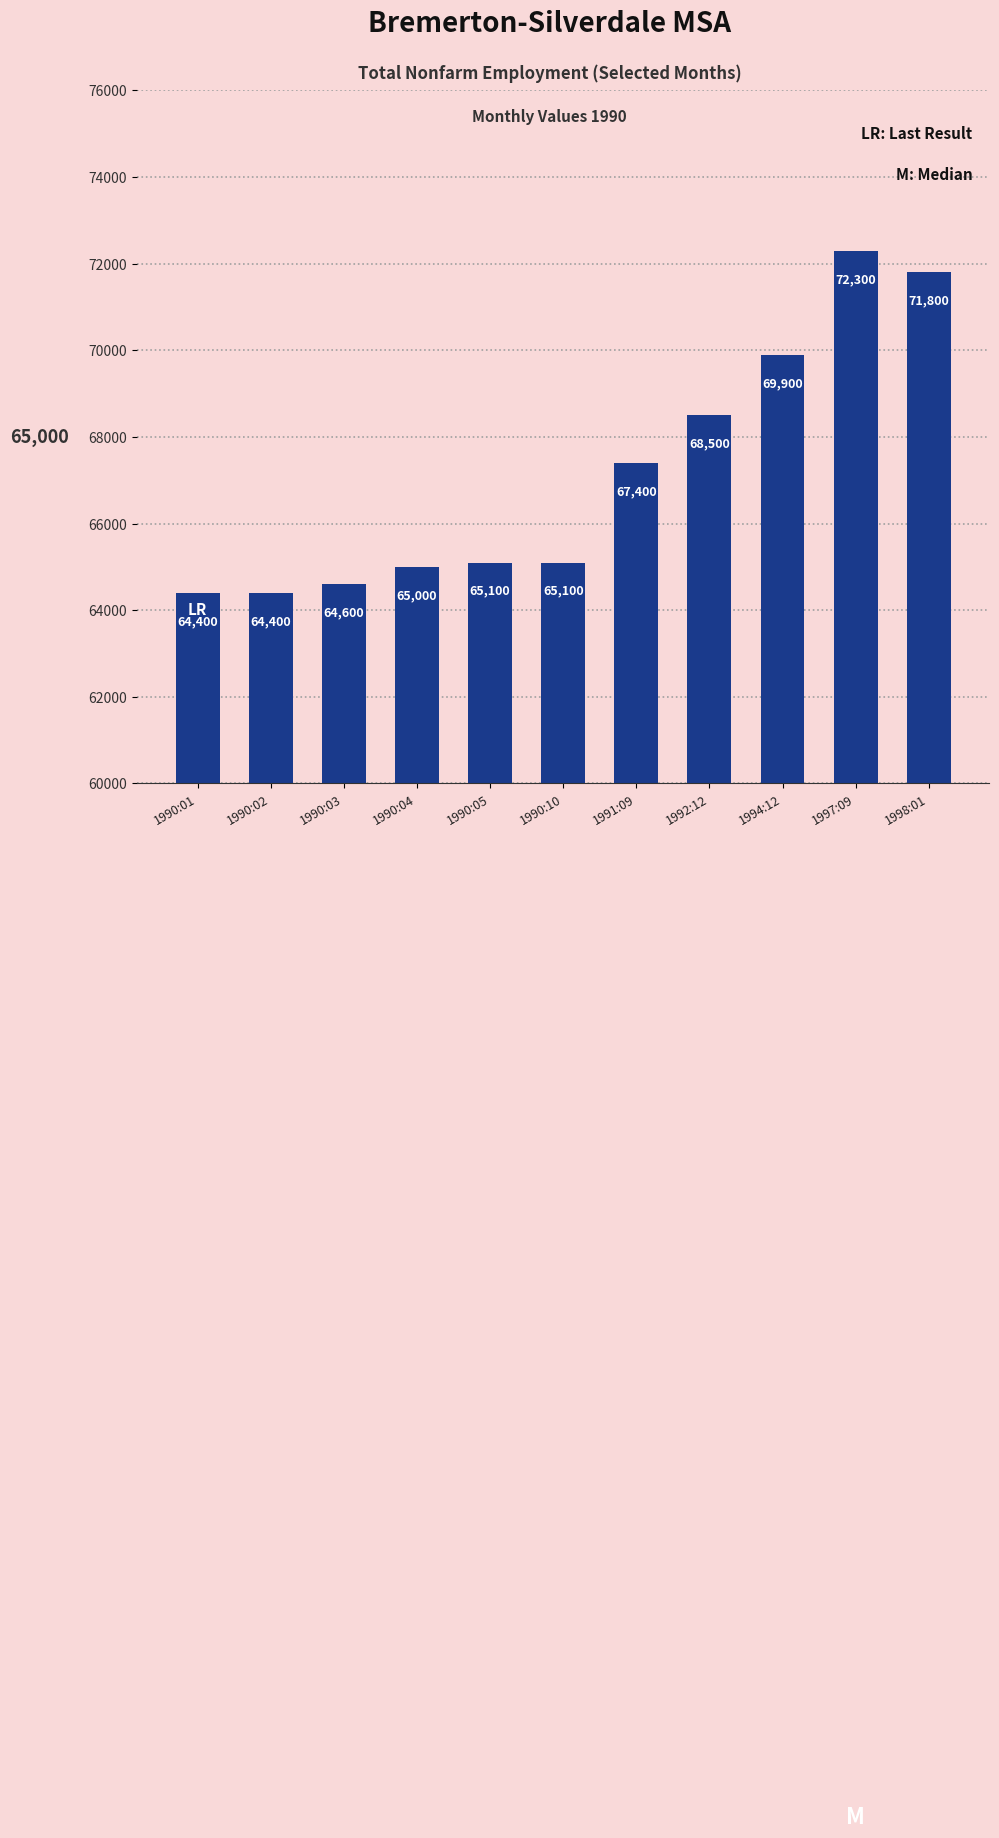

How many series are shown in this chart?

1